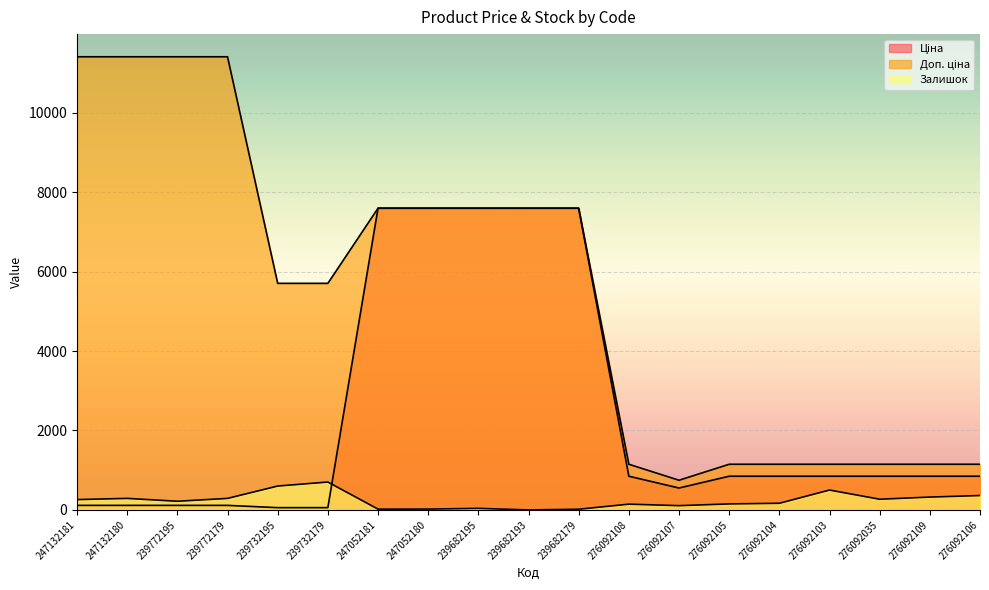

Between which two adjacent categories do Залишок and Ціна first intersect?

239732179 and 247052181